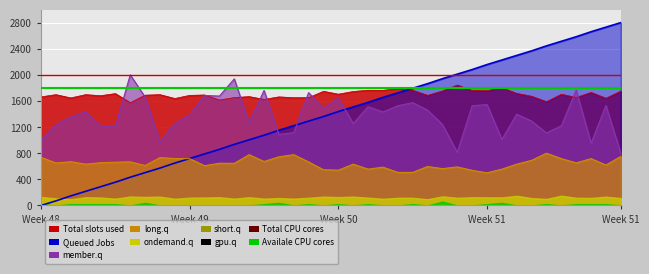

At which label is Total CPU cores closest to 2000?

Week 48